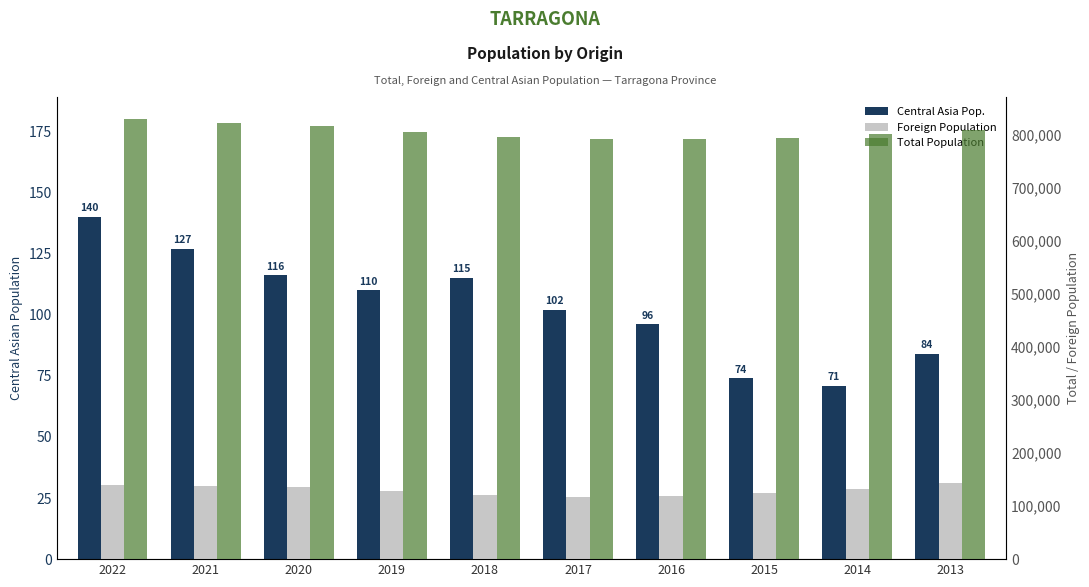

At which label is Central Asia Pop. closest to 105?

2017